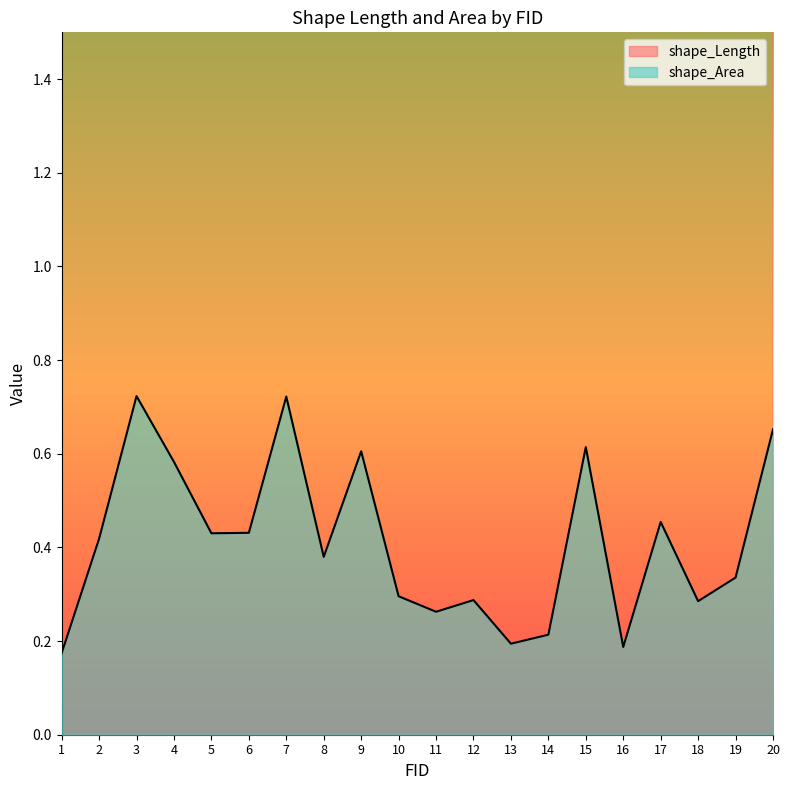

How many interior local valleys does the shape_Length series have?

7